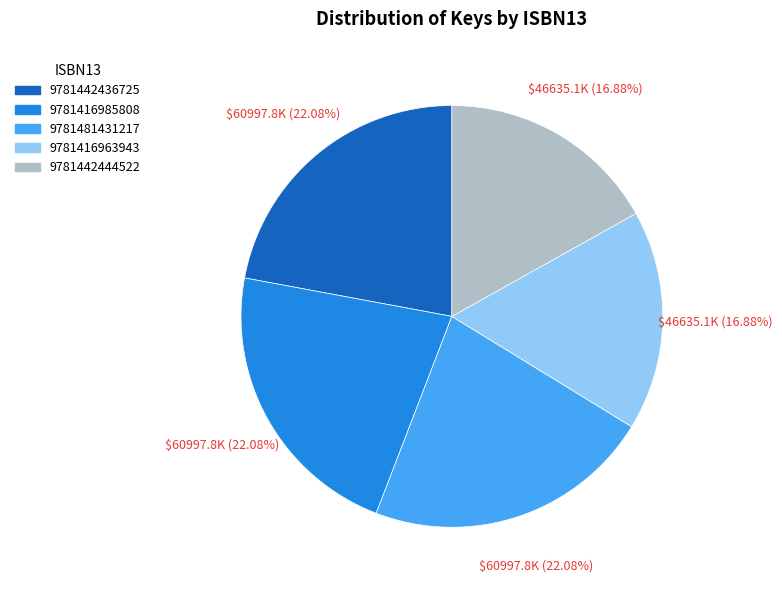

How many slices are in this pie chart?

5